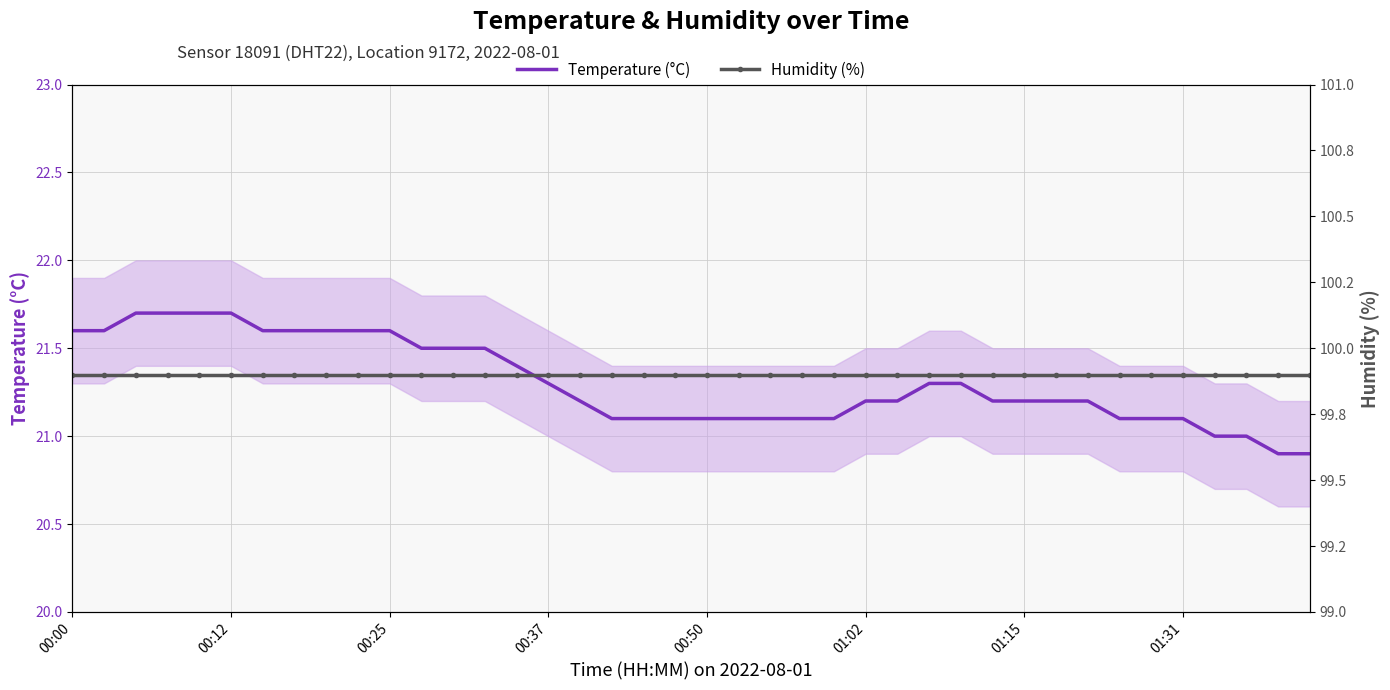

True or false: Humidity (%) and Temperature (°C) cross at least once.

False